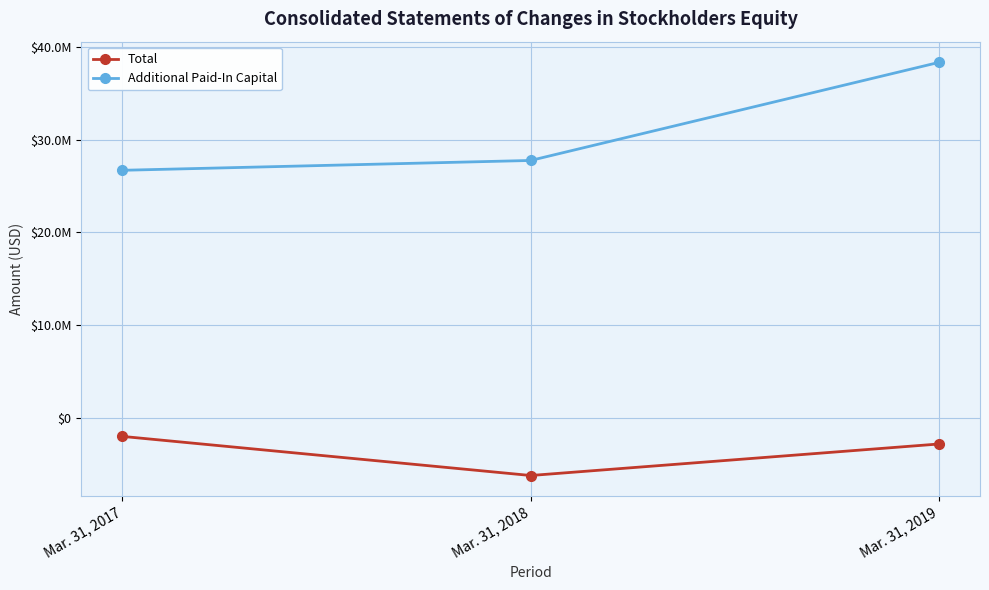

Read the Total value at Mar. 31, 2019.

-2856986